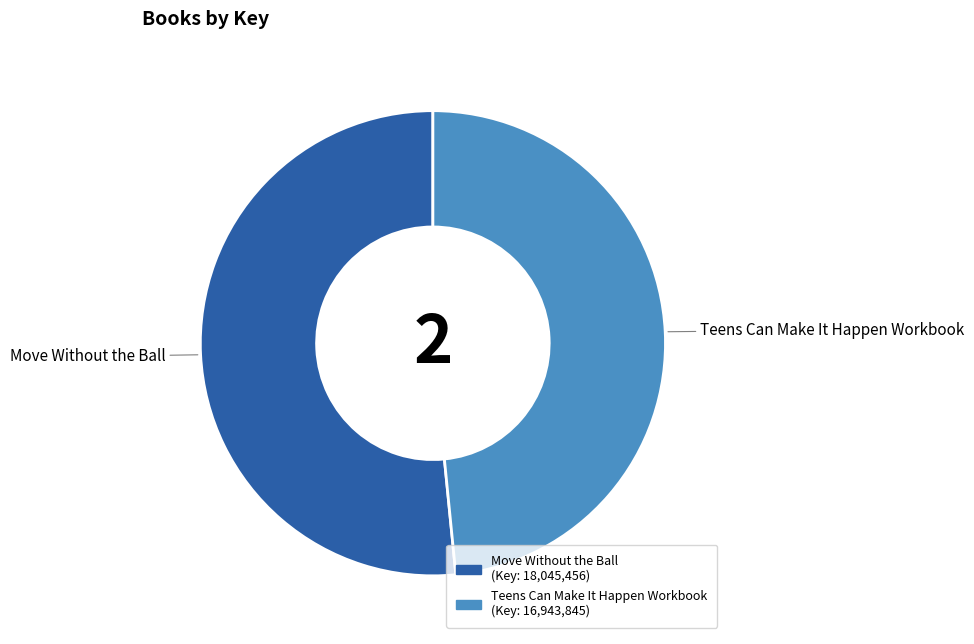

Does any single category account for the majority?

Yes